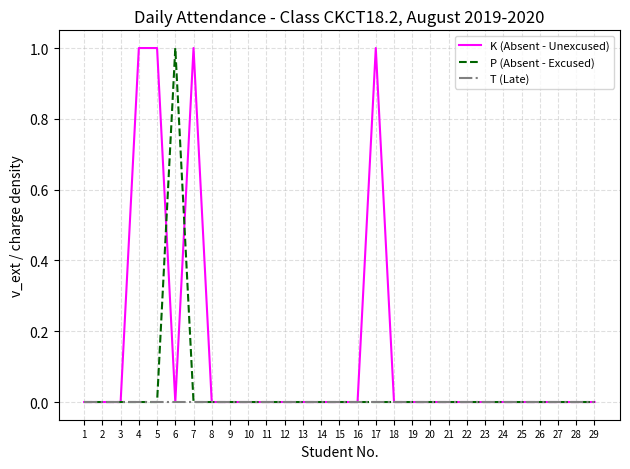

Reading right to left, transcribe all the data shown in this chart.

K (Absent - Unexcused): 29=0	28=0	27=0	26=0	25=0	24=0	23=0	22=0	21=0	20=0	19=0	18=0	17=1	16=0	15=0	14=0	13=0	12=0	11=0	10=0	9=0	8=0	7=1	6=0	5=1	4=1	3=0	2=0	1=0
P (Absent - Excused): 29=0	28=0	27=0	26=0	25=0	24=0	23=0	22=0	21=0	20=0	19=0	18=0	17=0	16=0	15=0	14=0	13=0	12=0	11=0	10=0	9=0	8=0	7=0	6=1	5=0	4=0	3=0	2=0	1=0
T (Late): 29=0	28=0	27=0	26=0	25=0	24=0	23=0	22=0	21=0	20=0	19=0	18=0	17=0	16=0	15=0	14=0	13=0	12=0	11=0	10=0	9=0	8=0	7=0	6=0	5=0	4=0	3=0	2=0	1=0